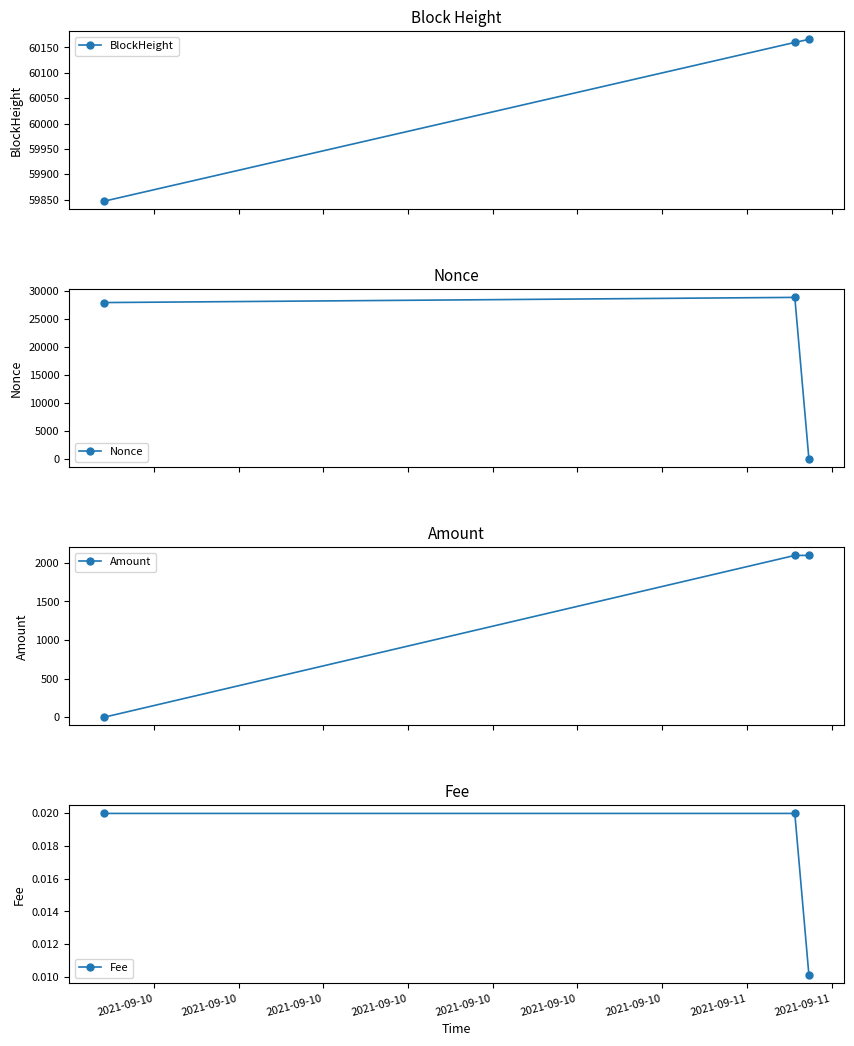

What is the total value across all series at 2021-09-10?

87740.3